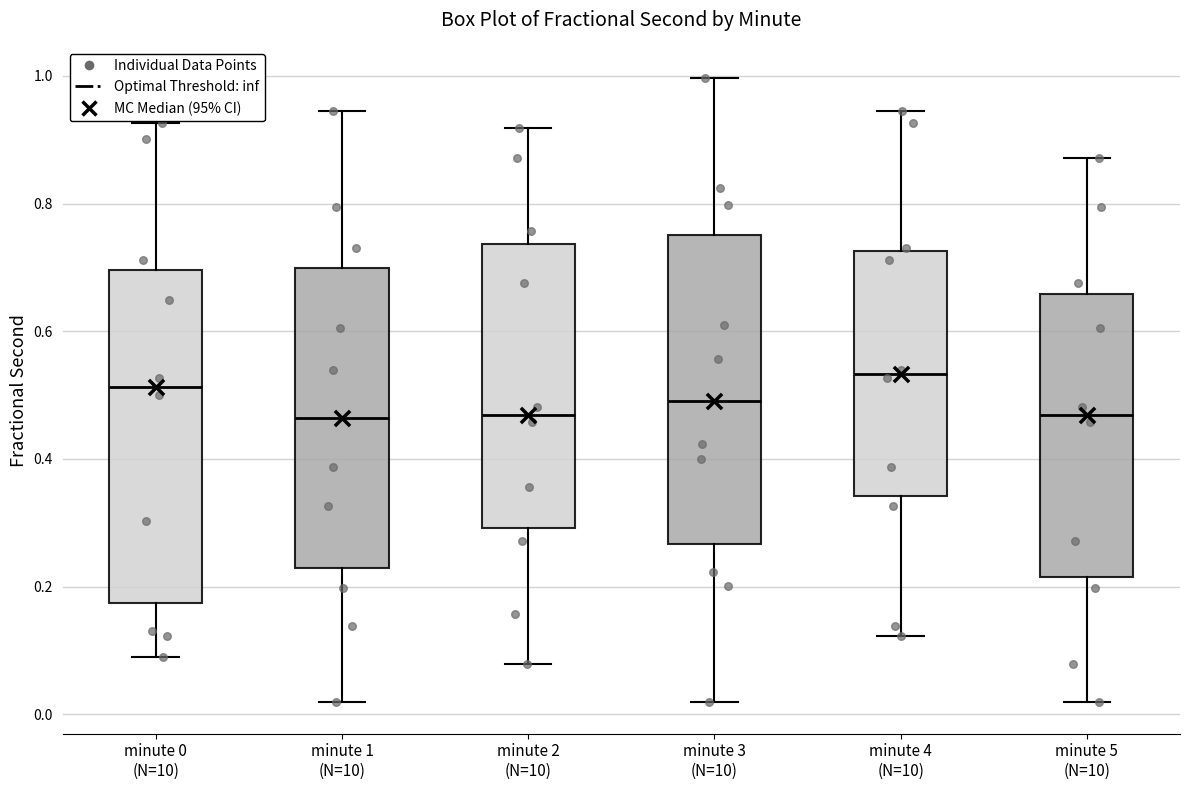

Where does the lower whisker of the box for minute 1 (N=10) end on the y-axis? The values are not printed on the chart, so give them approximately, as read against the axis.

0.02